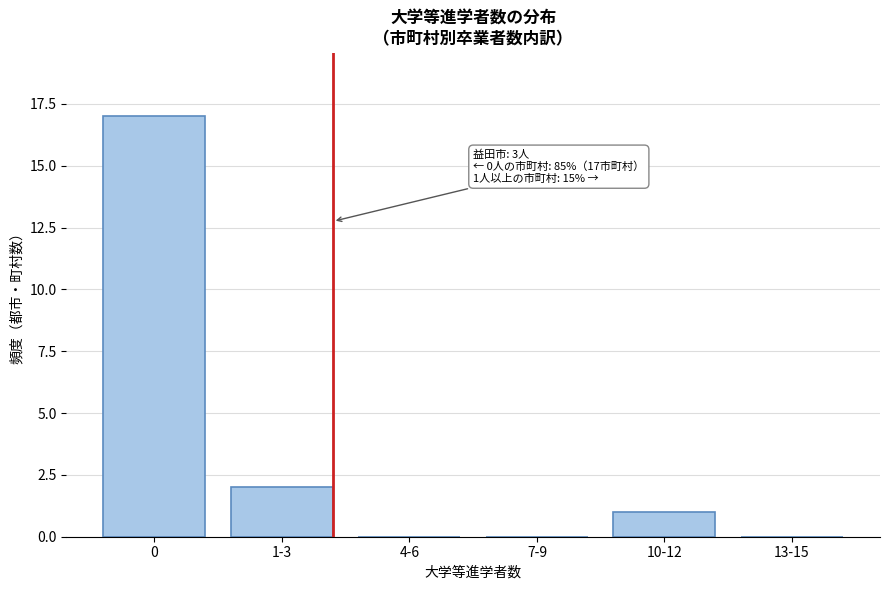

Reading right to left, list all the values displayed in this chart.

13-15=0	10-12=1	7-9=0	4-6=0	1-3=2	0=17